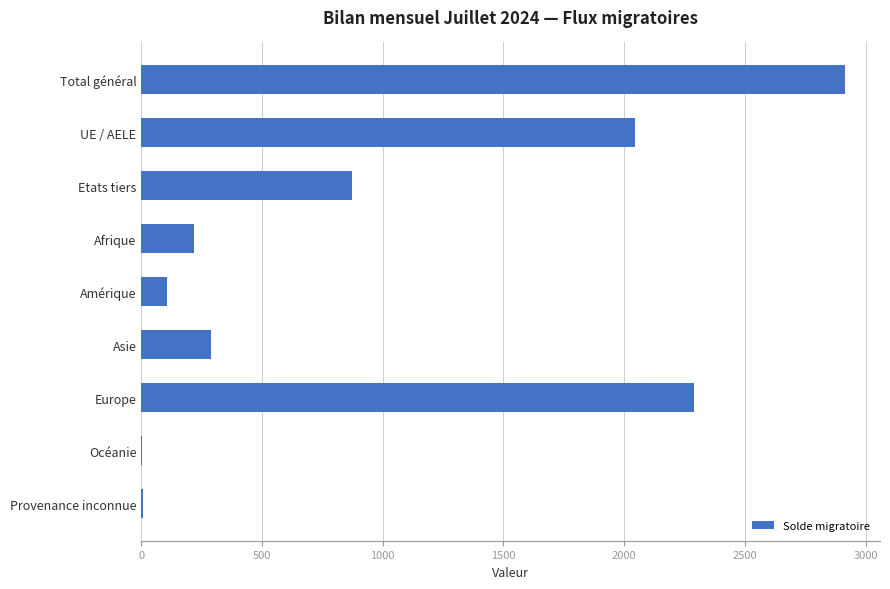

What is the sum of all values?

8742